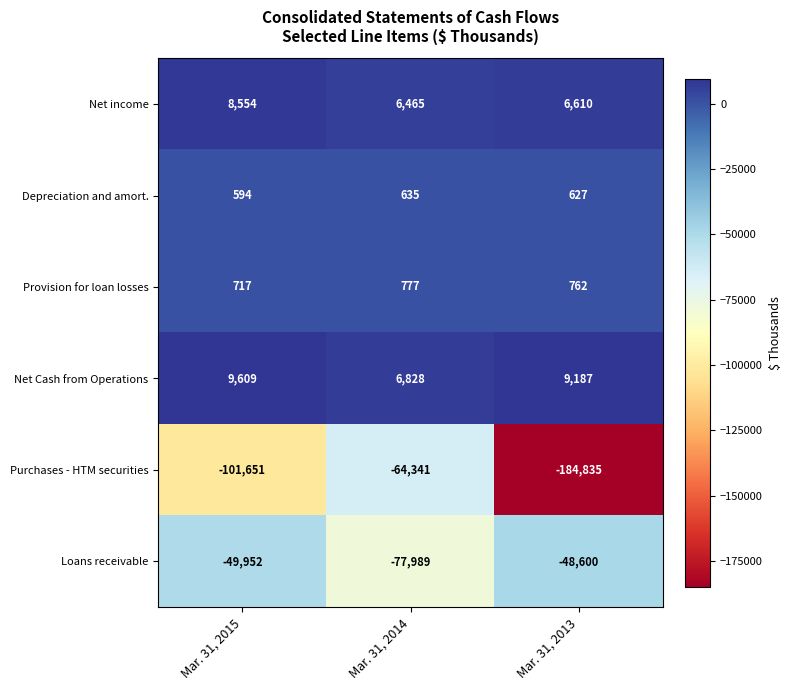

Which category has the lowest value in the Net Cash from Operations series?

Mar. 31, 2014